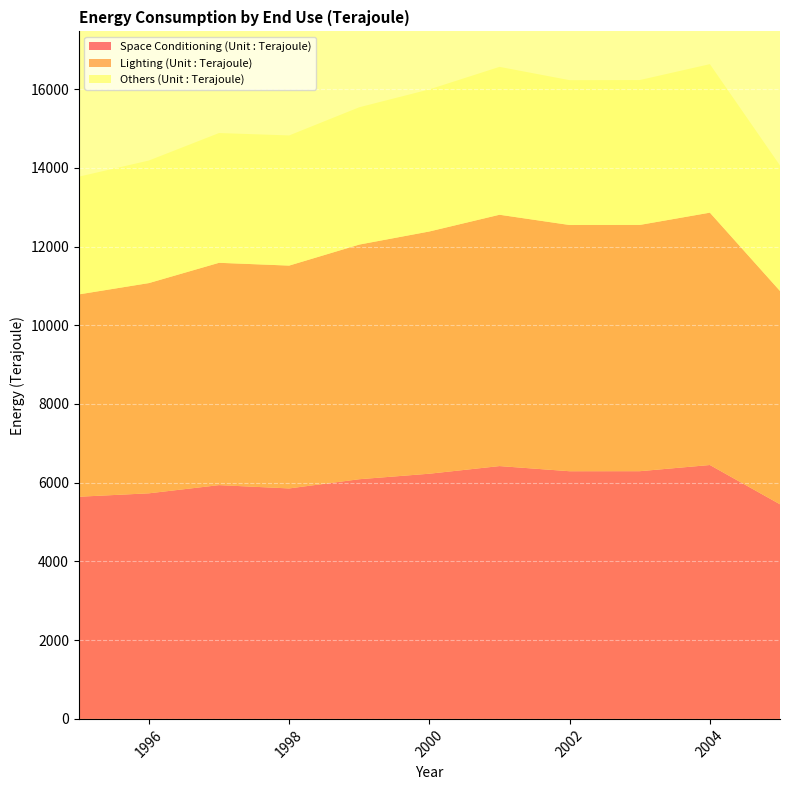

Reading right to left, what are all the values shown in this chart?

Space Conditioning (Unit : Terajoule): 2005=5452	2004=6450	2003=6293	2002=6292	2001=6423	2000=6229	1999=6089	1998=5855	1997=5939	1996=5731	1995=5644
Lighting (Unit : Terajoule): 2005=5419	2004=6411	2003=6256	2002=6255	2001=6385	2000=6154	1999=5961	1998=5661	1997=5648	1996=5341	1995=5140
Others (Unit : Terajoule): 2005=3189	2004=3773	2003=3681	2002=3680	2001=3757	2000=3610	1999=3489	1998=3307	1997=3297	1996=3114	1995=2991